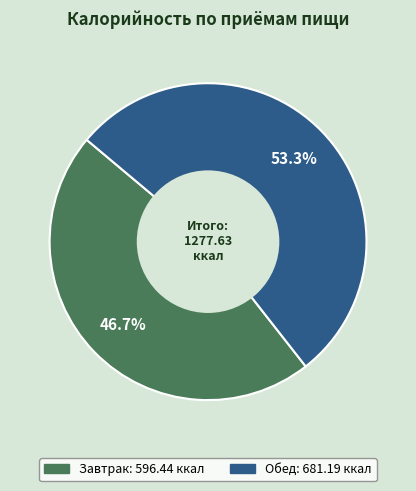

To the nearest percent, what is the combined percentage of Завтрак and Обед?

100%